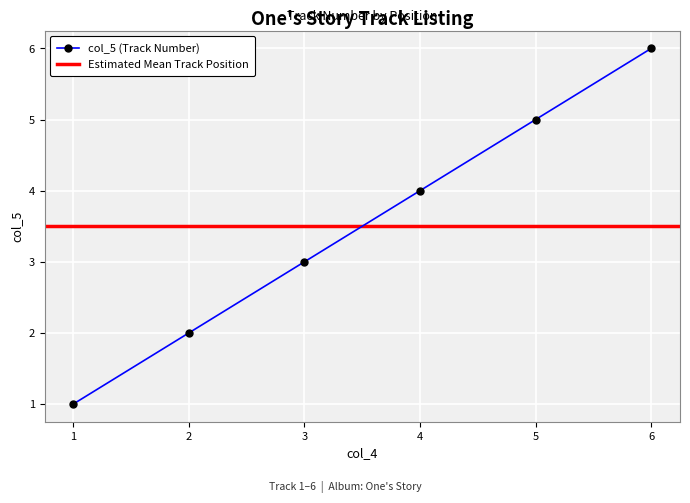

True or false: col_5 (Track Number) has a value of 1 at 5.

False